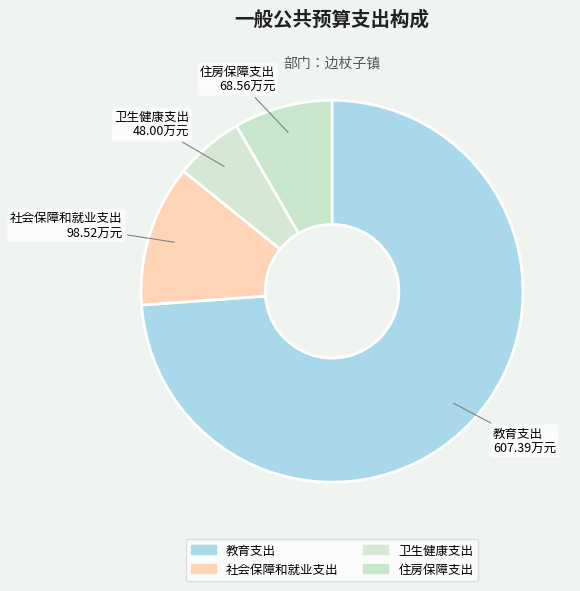

Count the number of slices in the pie.

4